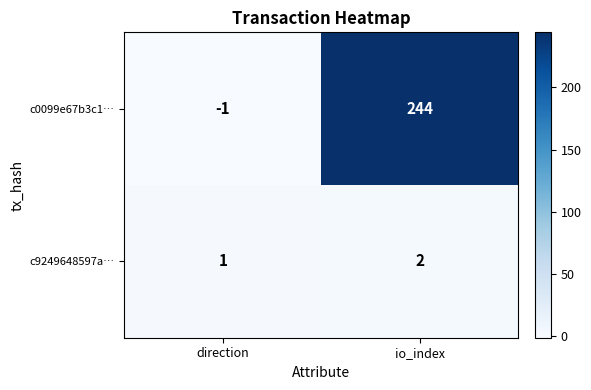

What is the total value across all series at io_index?

246